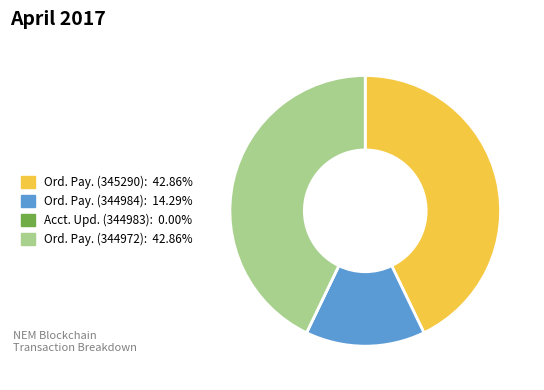

Is there a majority slice in this chart?

No